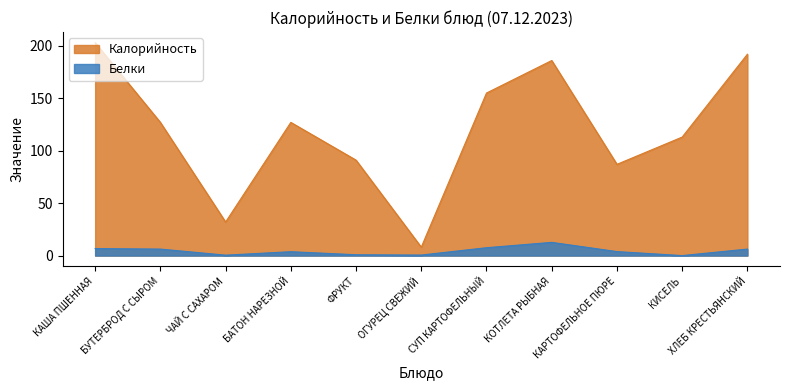

Which category has the highest value in the Белки series?

КОТЛЕТА РЫБНАЯ